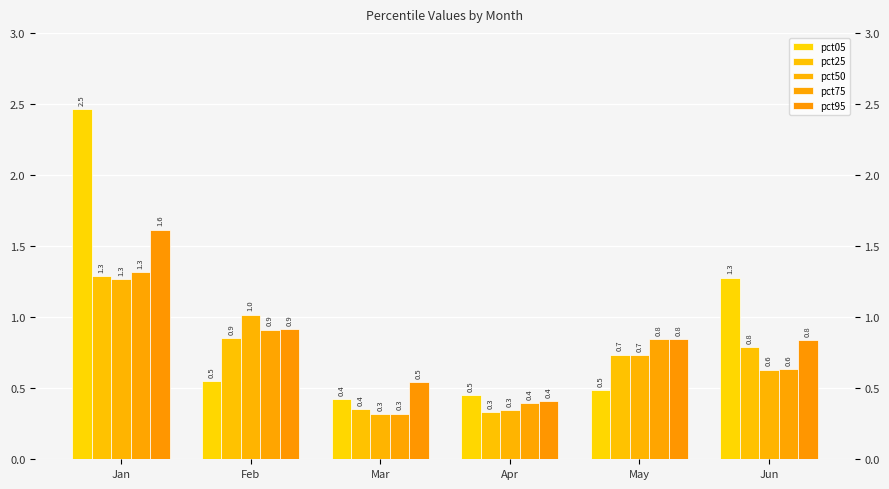

How many groups of bars are there?

6